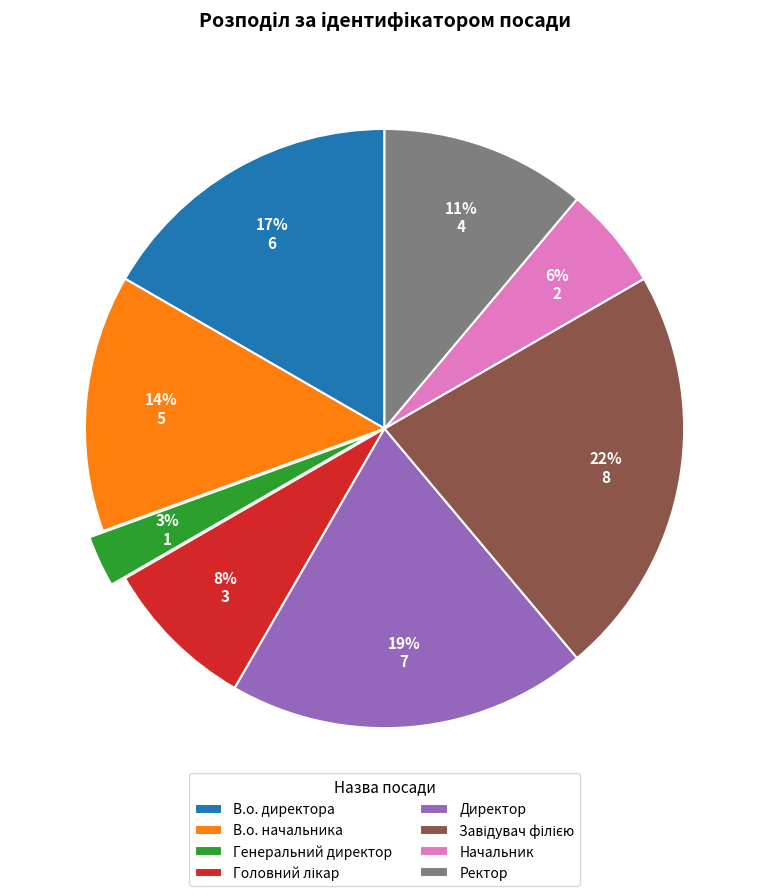

Is it true that Ректор is 19% of the pie?

False